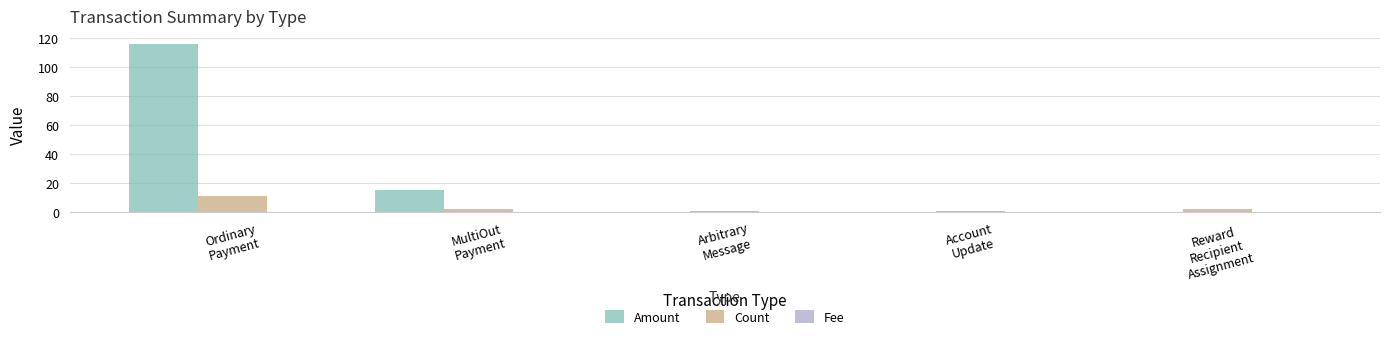

Are the bars grouped side by side (vs. stacked)?

Yes